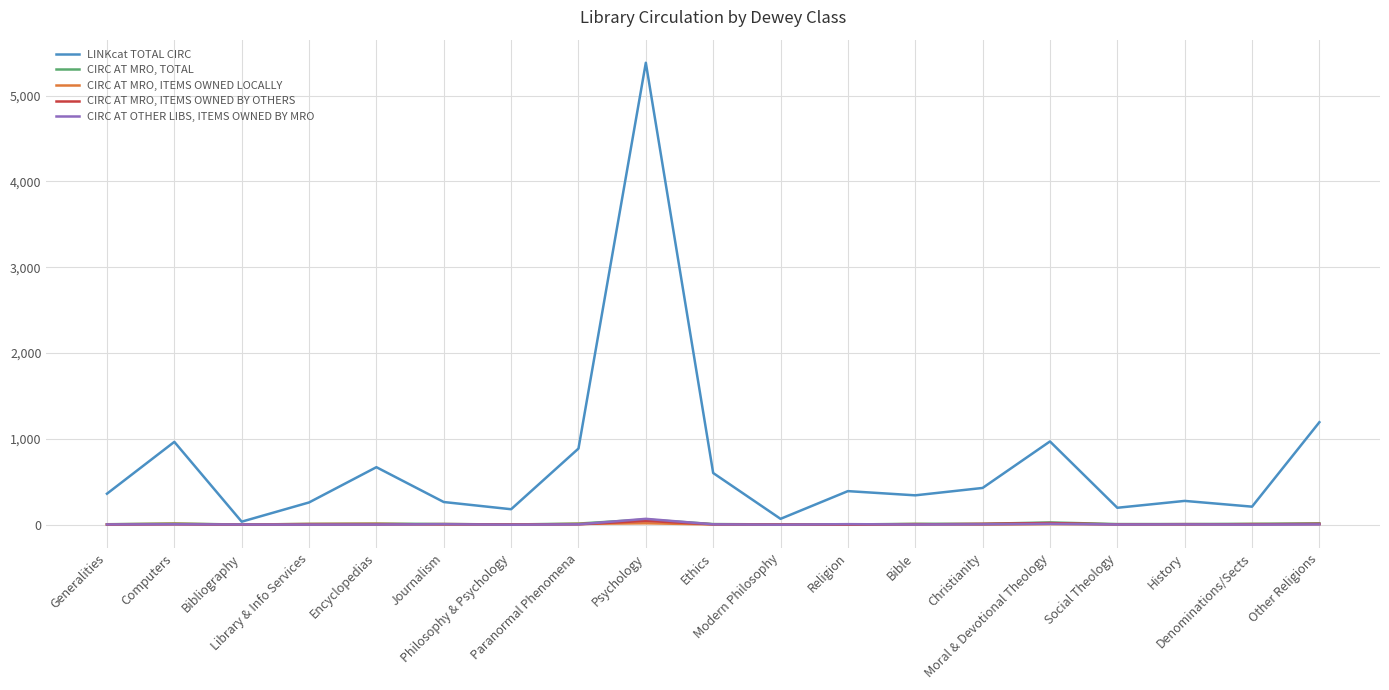

The value of CIRC AT MRO, TOTAL at Religion is 2. True or false?

True